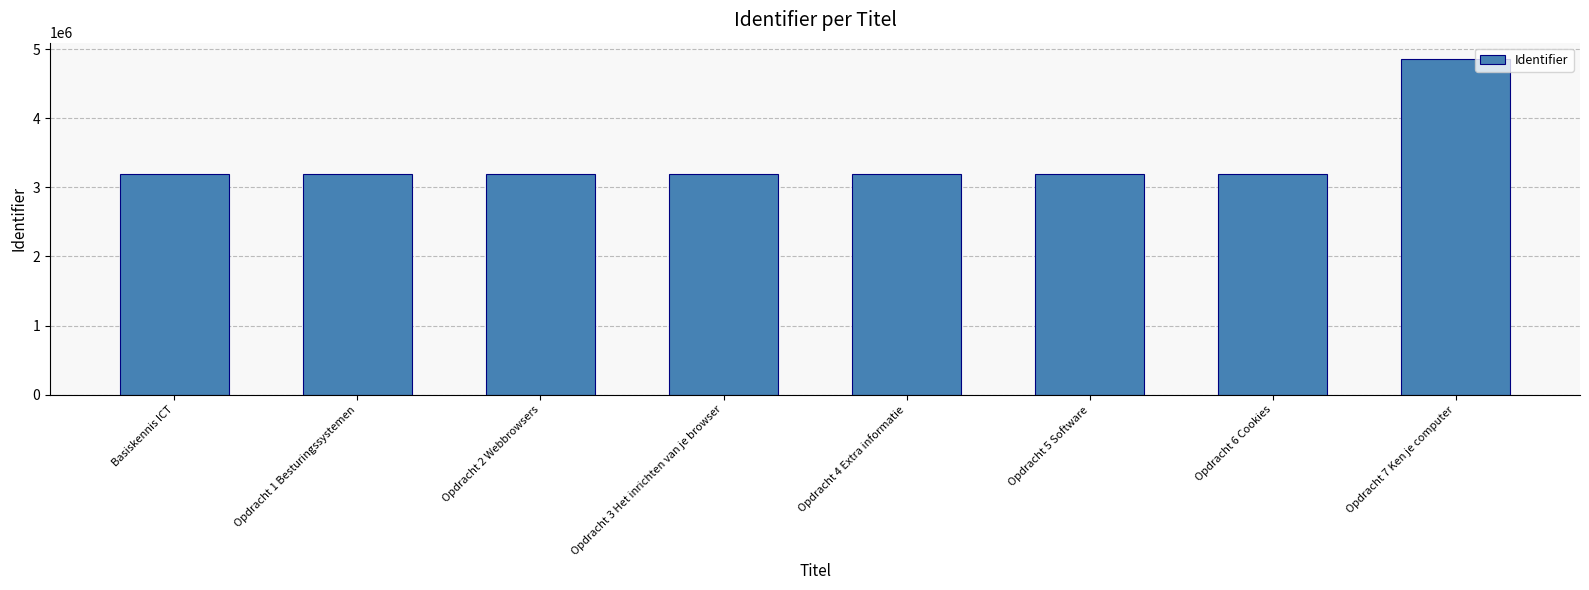

The value at Opdracht 1 Besturingssystemen is 3199839. True or false?

True